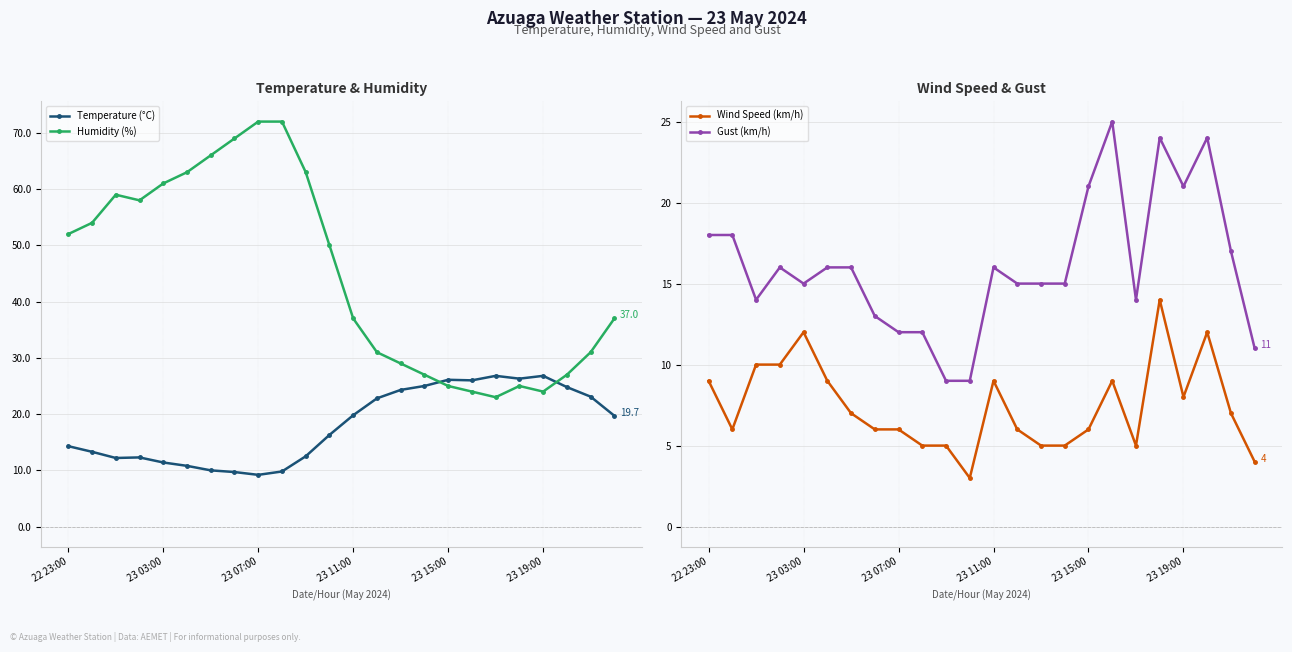

What is the difference between the second highest and second lowest values in the Gust (km/h) series?

15